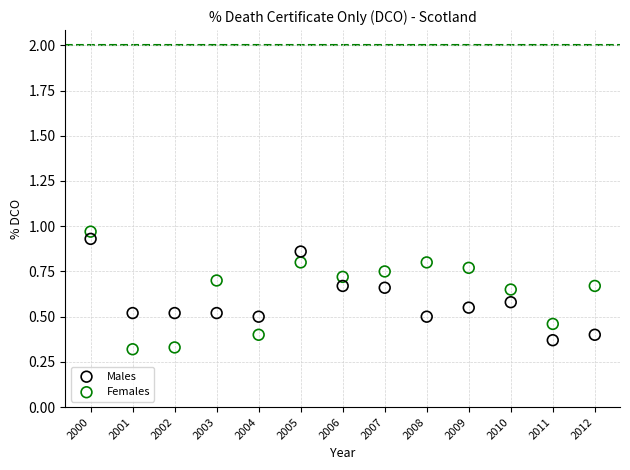

Which series has the widest spread of Y values?

Females